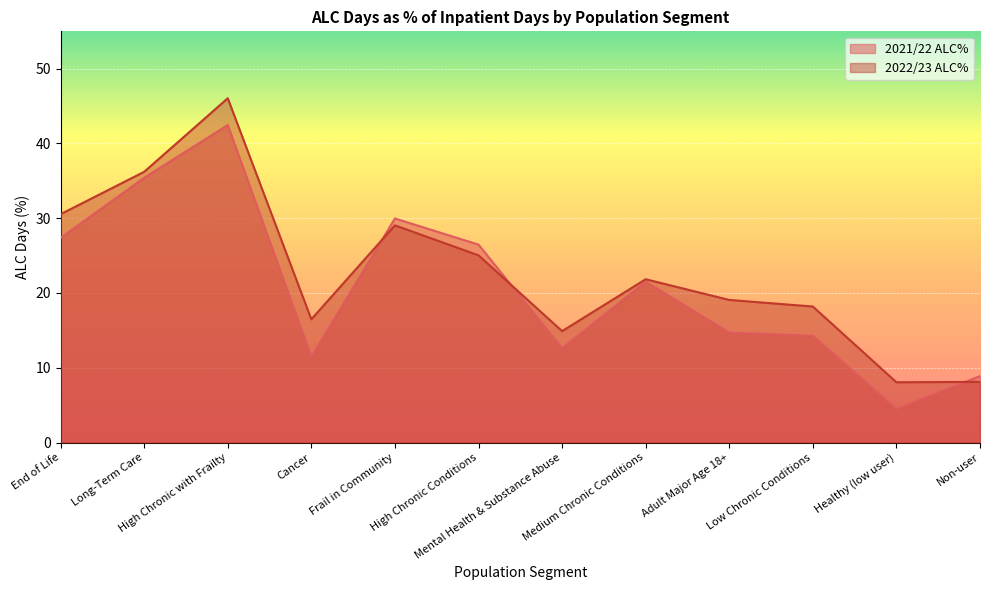

True or false: 2022/23 ALC% has more than 1 points higher than both neighbors.

True